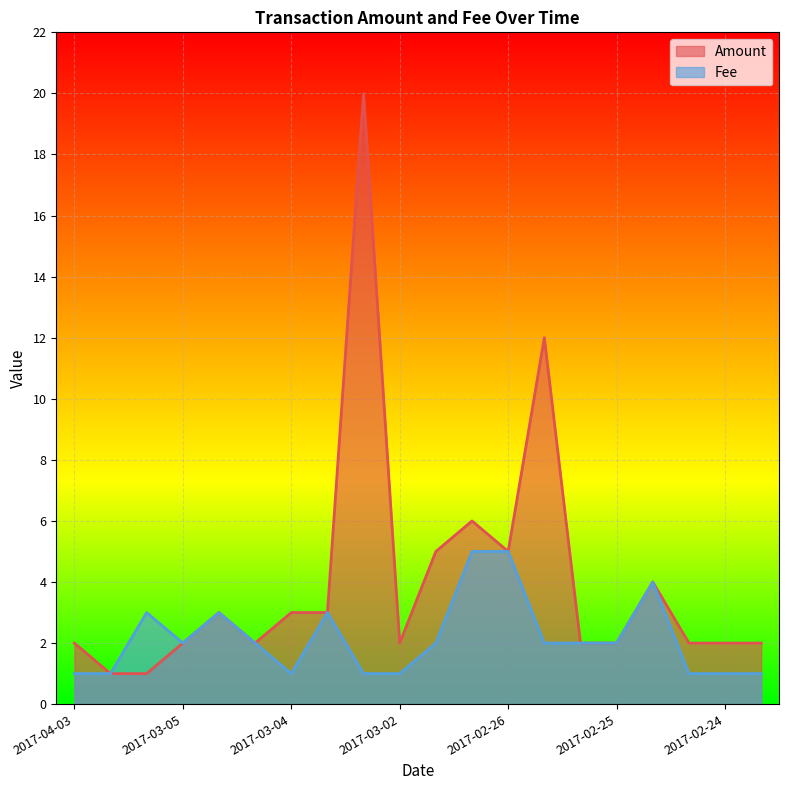

Is the value of Amount at 2017-03-04 greater than the value of Fee at 2017-02-26?

No